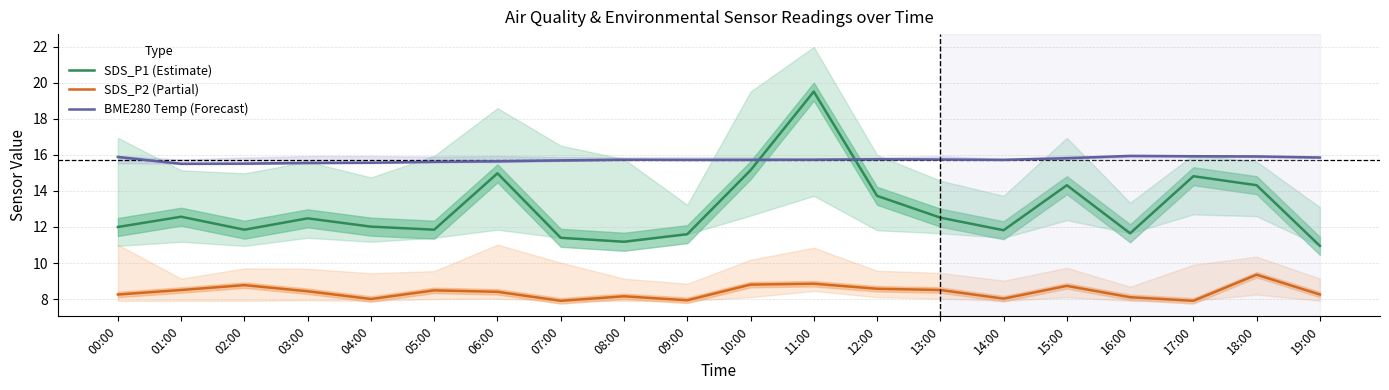

What are all the series names shown in the legend?

SDS_P1 (Estimate), SDS_P2 (Partial), BME280 Temp (Forecast)